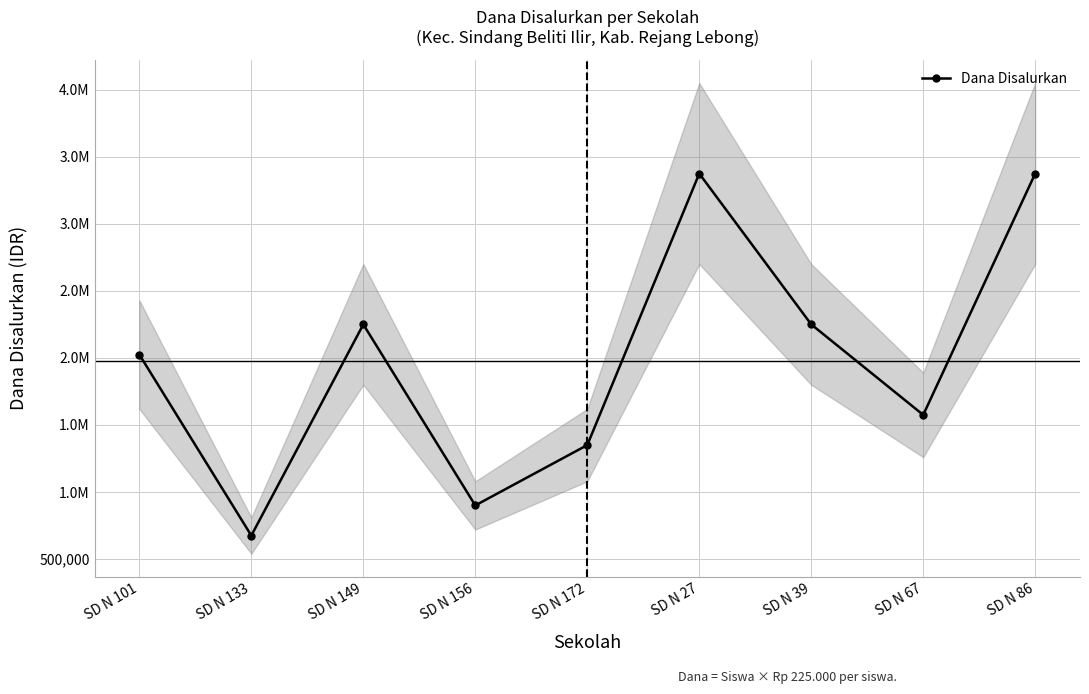

What value does the data have at SD N 101?

2025000